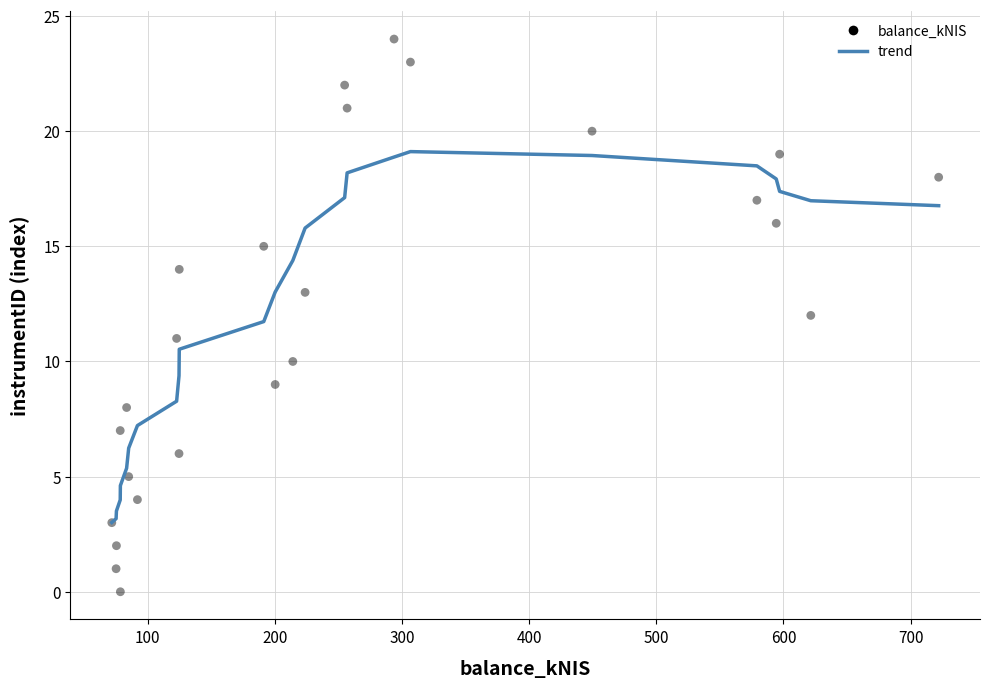

What is the range of Y values (max minus min)?

24